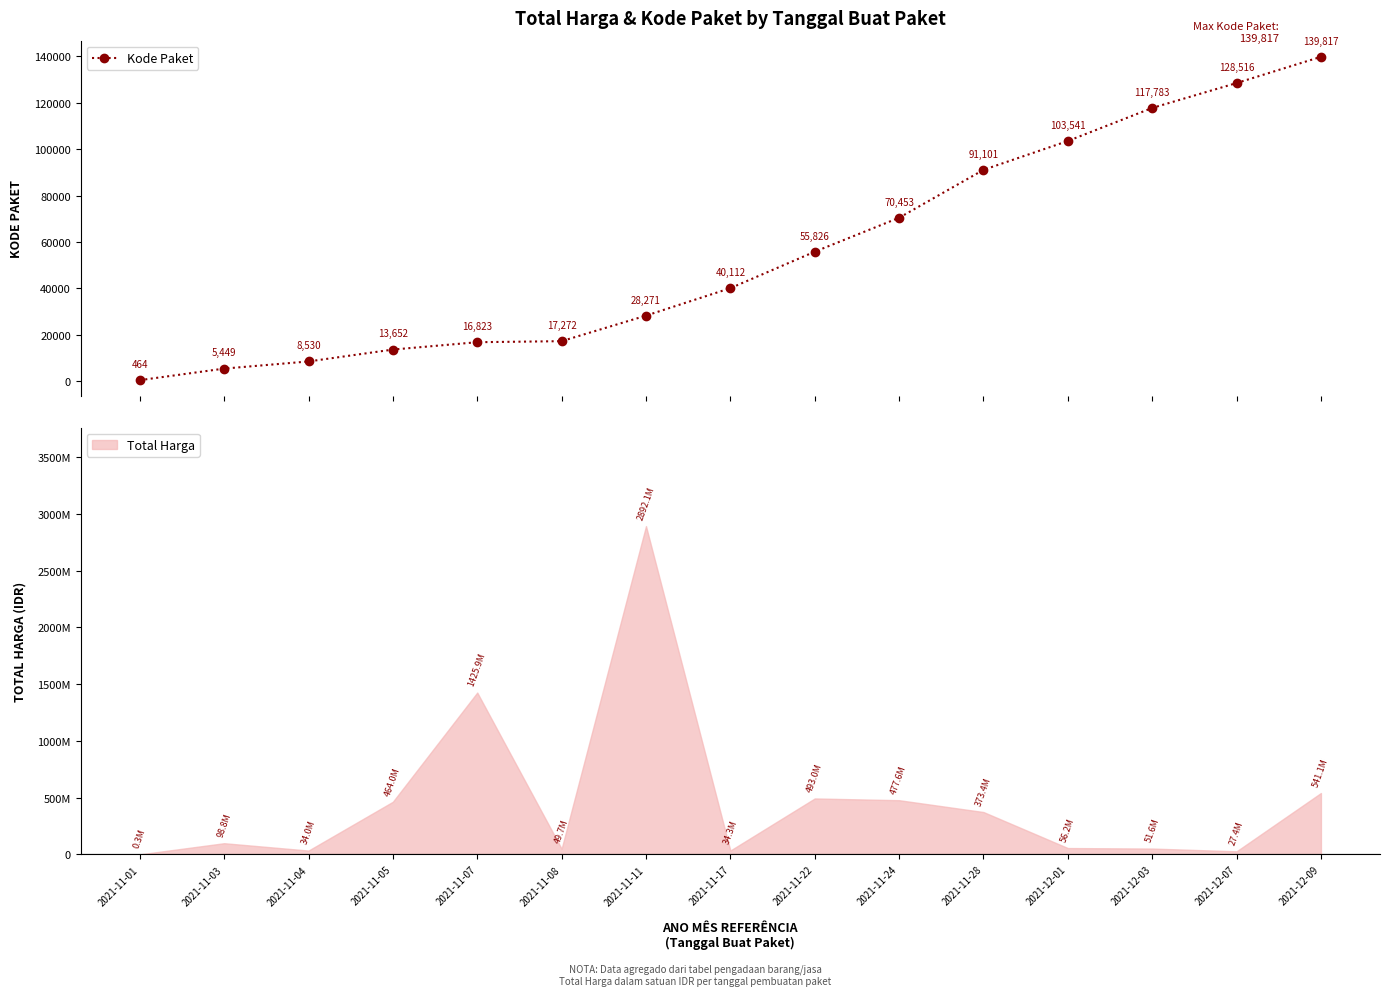

Which label corresponds to the smallest value in the chart?

2021-11-01